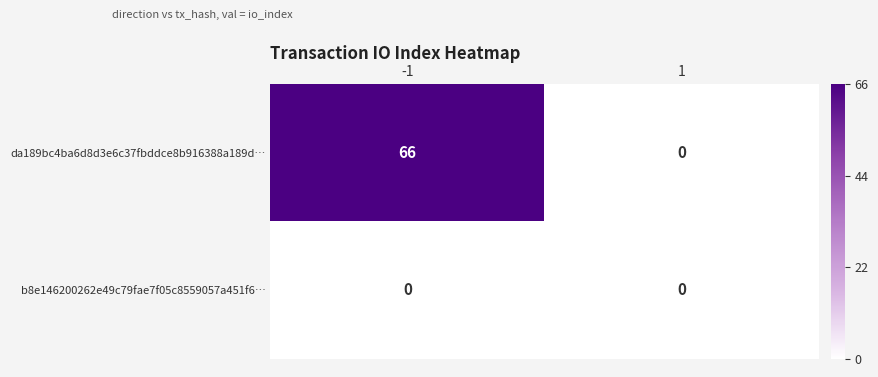

List the series in order of their overall mean, highest first.

da189bc4ba6d8d3e6c37fbddce8b916388a189d…, b8e146200262e49c79fae7f05c8559057a451f6…